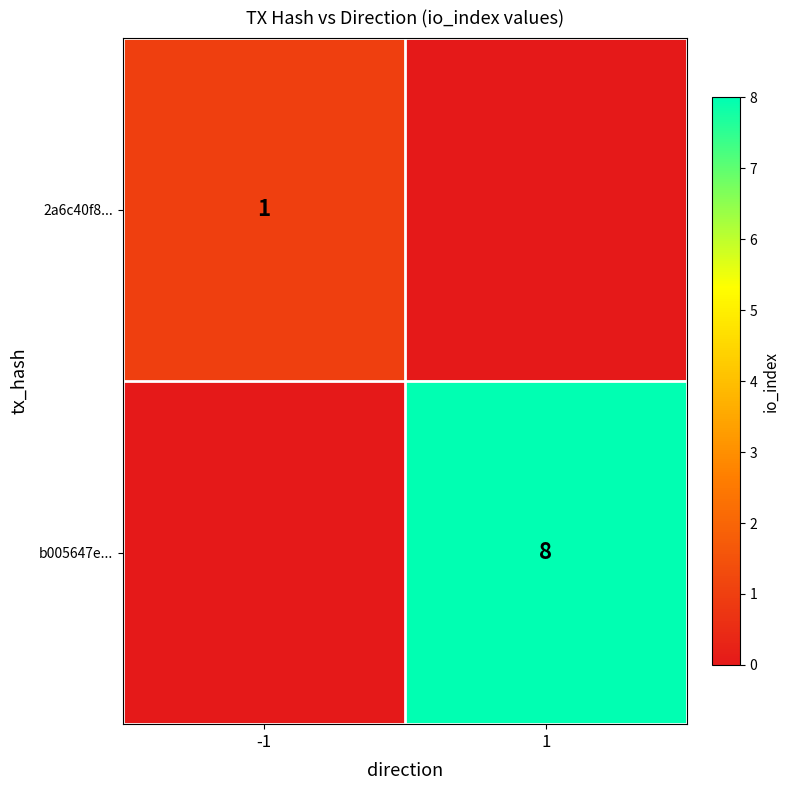

How many series are shown in this chart?

2